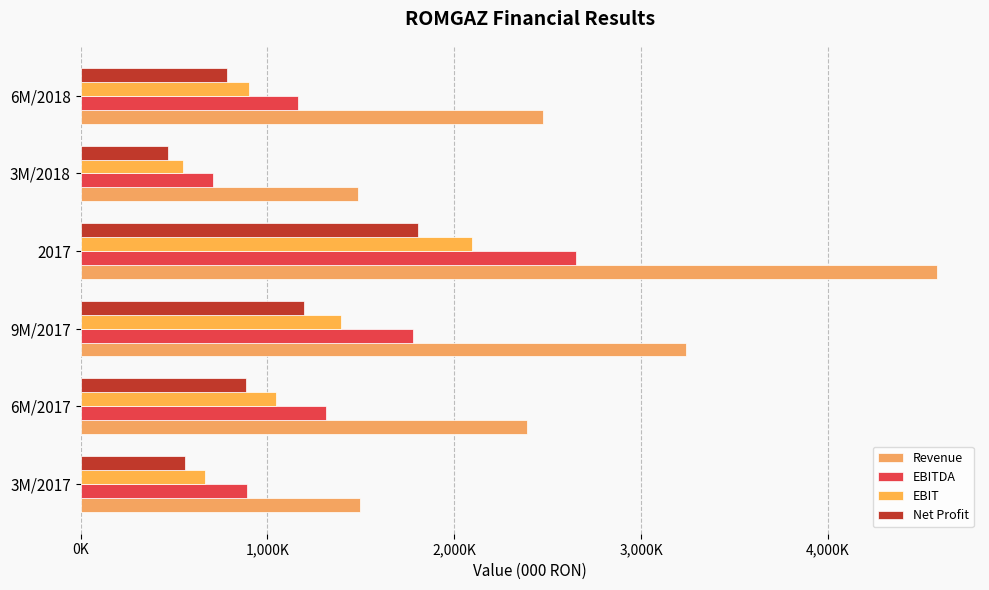

What is the minimum value shown in the chart?

466078